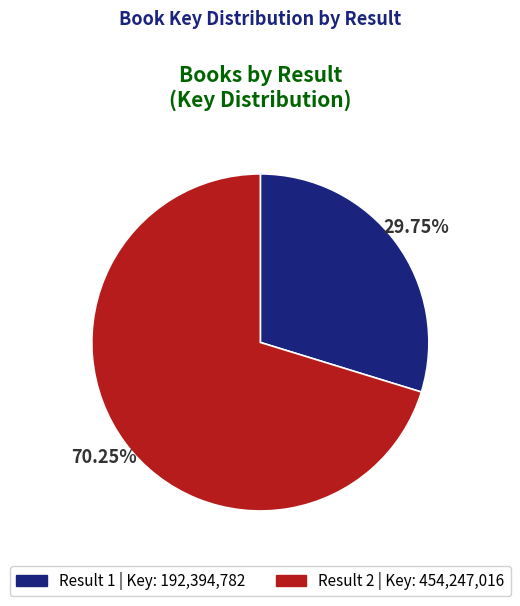

Is there a majority slice in this chart?

Yes